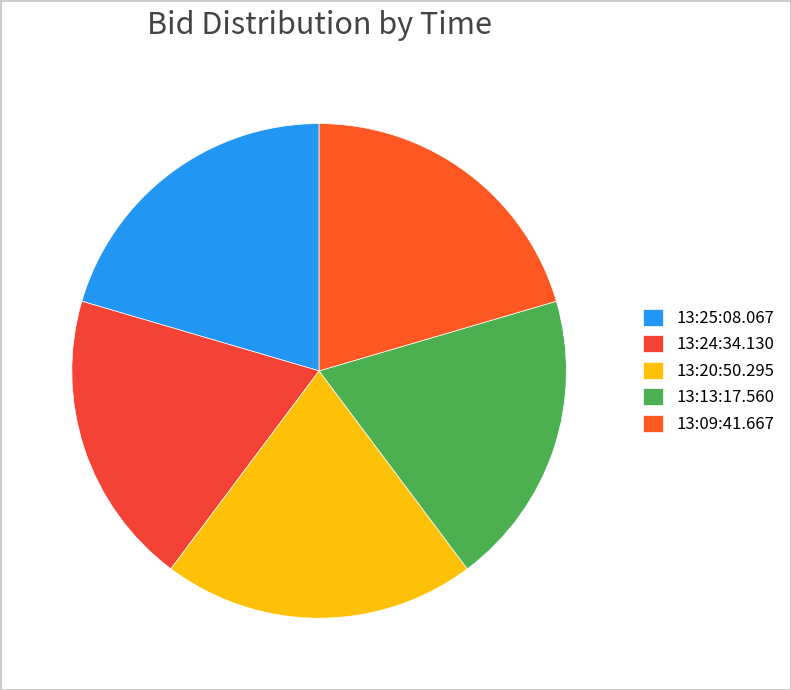

Does 13:09:41.667 represent more than half of the total?

No